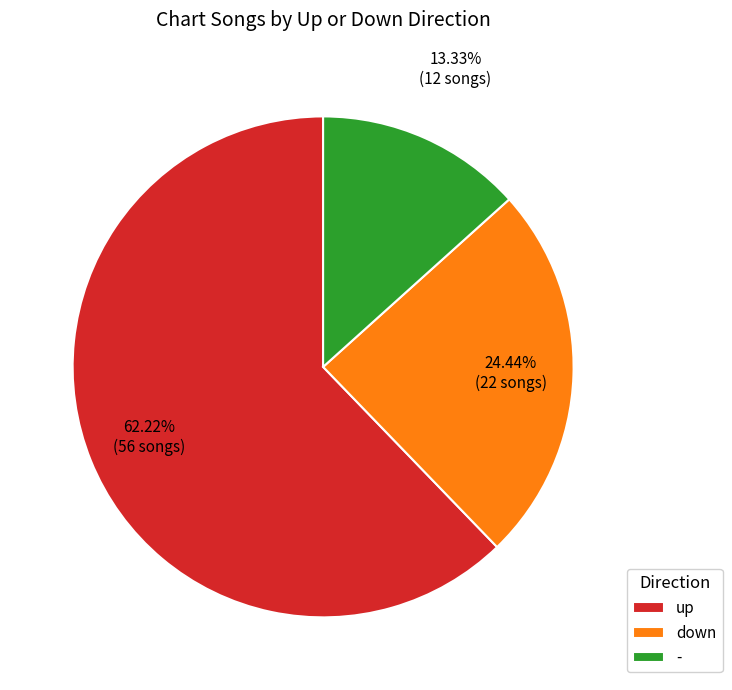

To the nearest percent, what portion does down represent?

24%